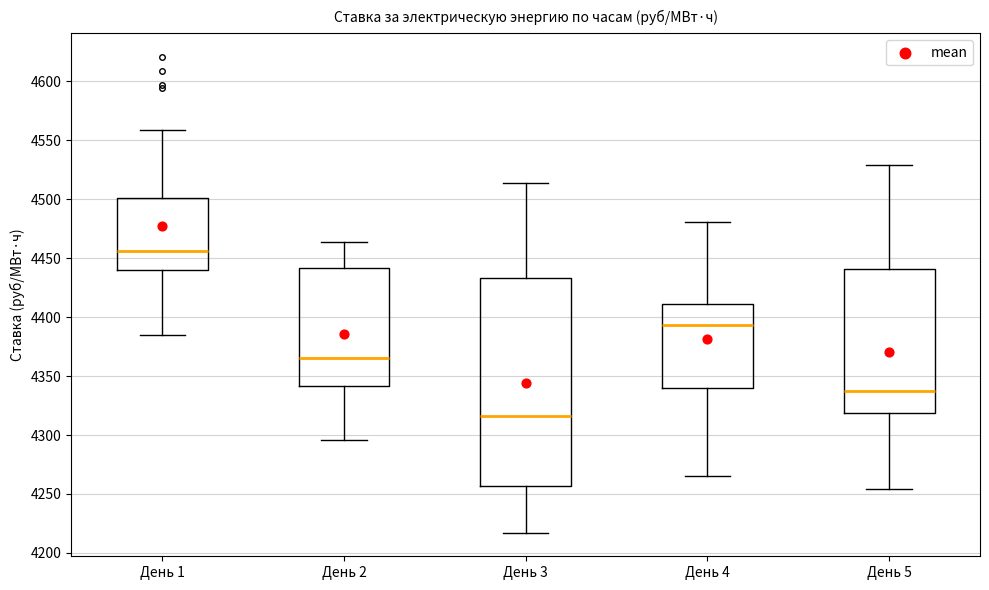

Reading left to right, read every box against the y-axis: the position of its median line, the range the box covers, and the ends of its whiskers. The values are not printed on the chart, so give them approximately, as read against the axis.

День 1: median 4455, box 4440 to 4500, whiskers 4385 to 4560
День 2: median 4365, box 4340 to 4440, whiskers 4295 to 4465
День 3: median 4315, box 4255 to 4435, whiskers 4215 to 4515
День 4: median 4395, box 4340 to 4410, whiskers 4265 to 4480
День 5: median 4335, box 4320 to 4440, whiskers 4255 to 4530